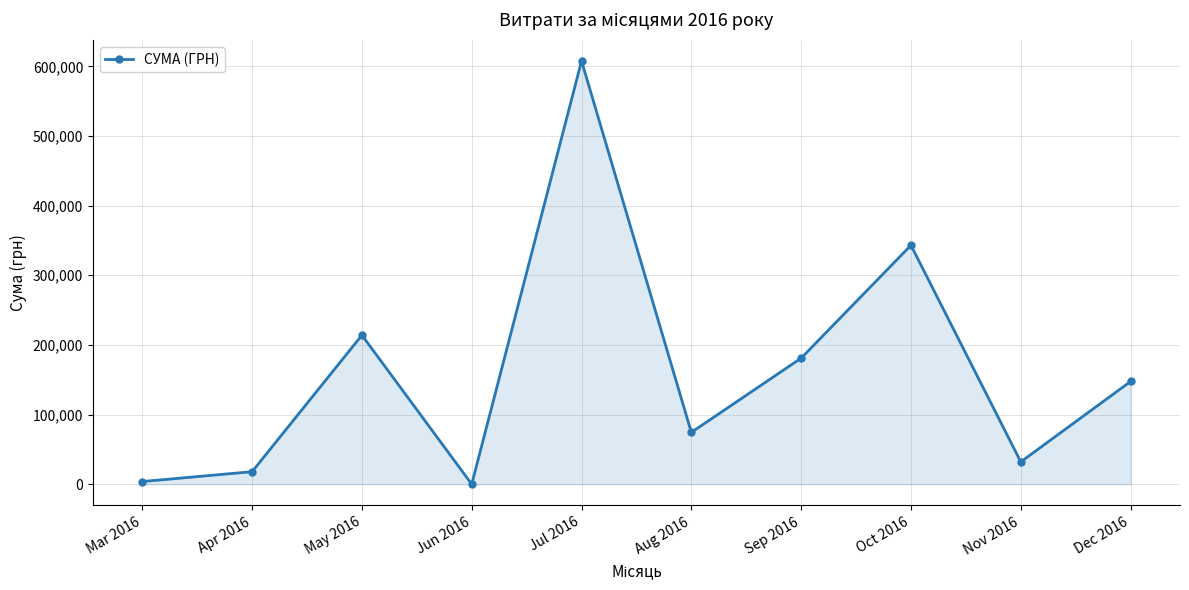

At which category does the data reach its first local peak?

May 2016